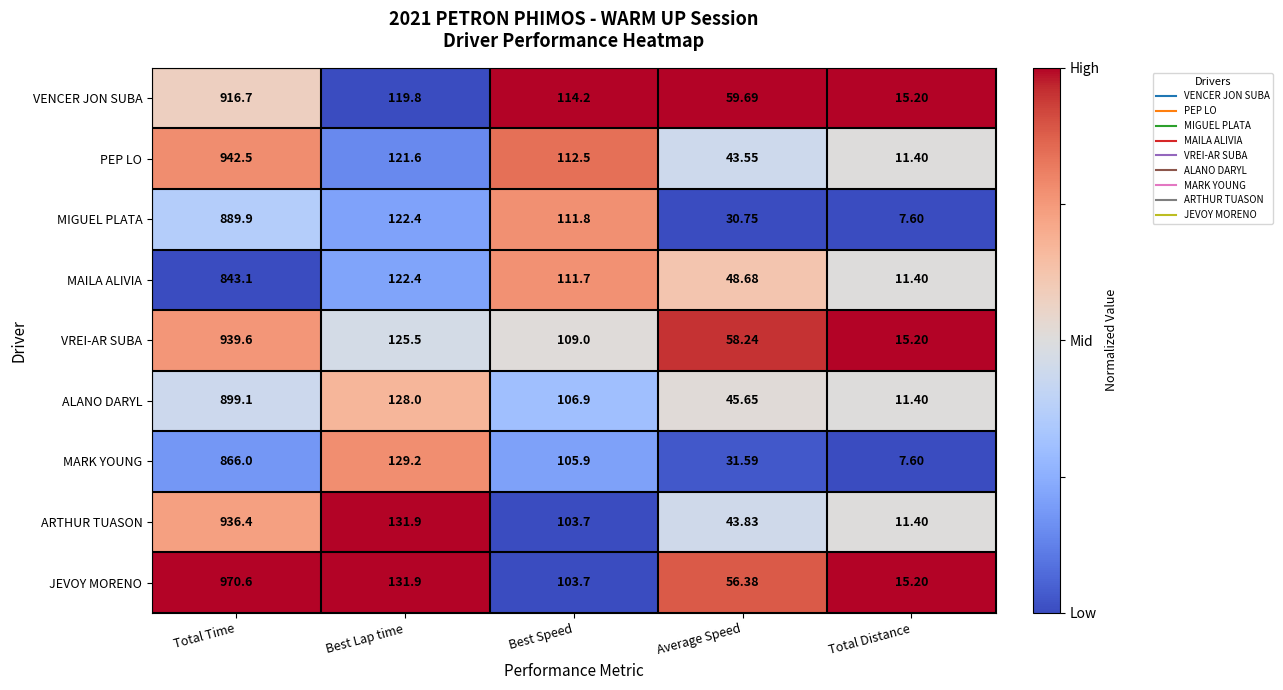

Is the value of ALANO DARYL at Total Distance greater than the value of ARTHUR TUASON at Total Time?

No